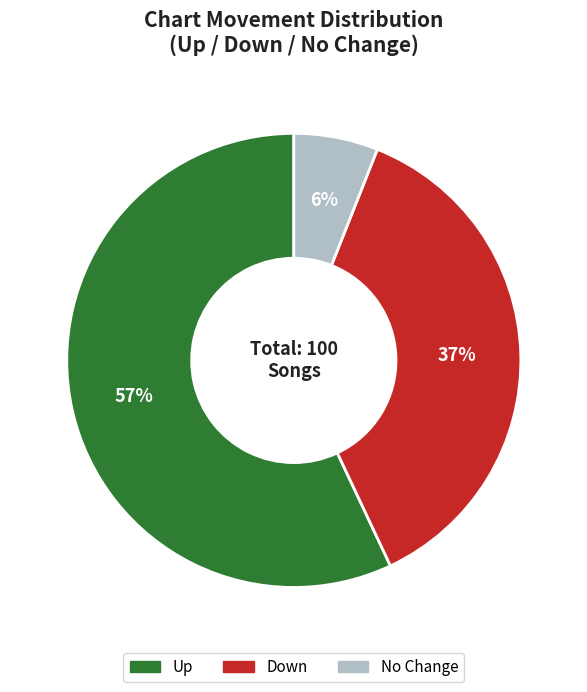

To the nearest percent, what is the difference between the largest and smallest slice percentages?

51%